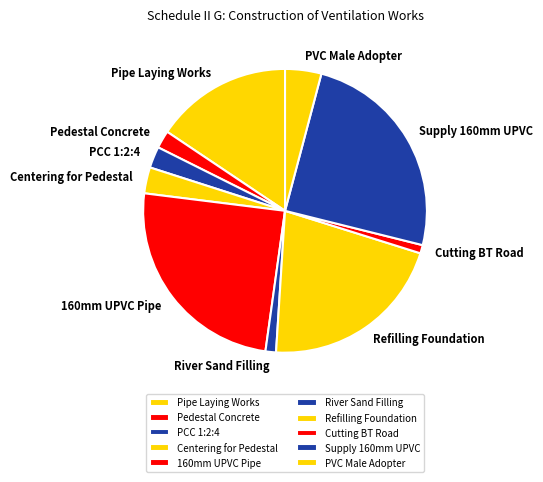

Approximately how many times larger is the value at PVC Male Adopter compared to PCC 1:2:4?

1.7